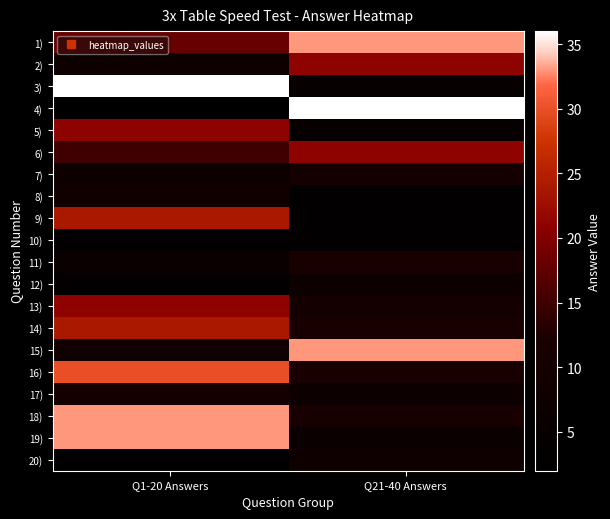

Between Q1-20 Answers and Q21-40 Answers, which is larger?

Q21-40 Answers